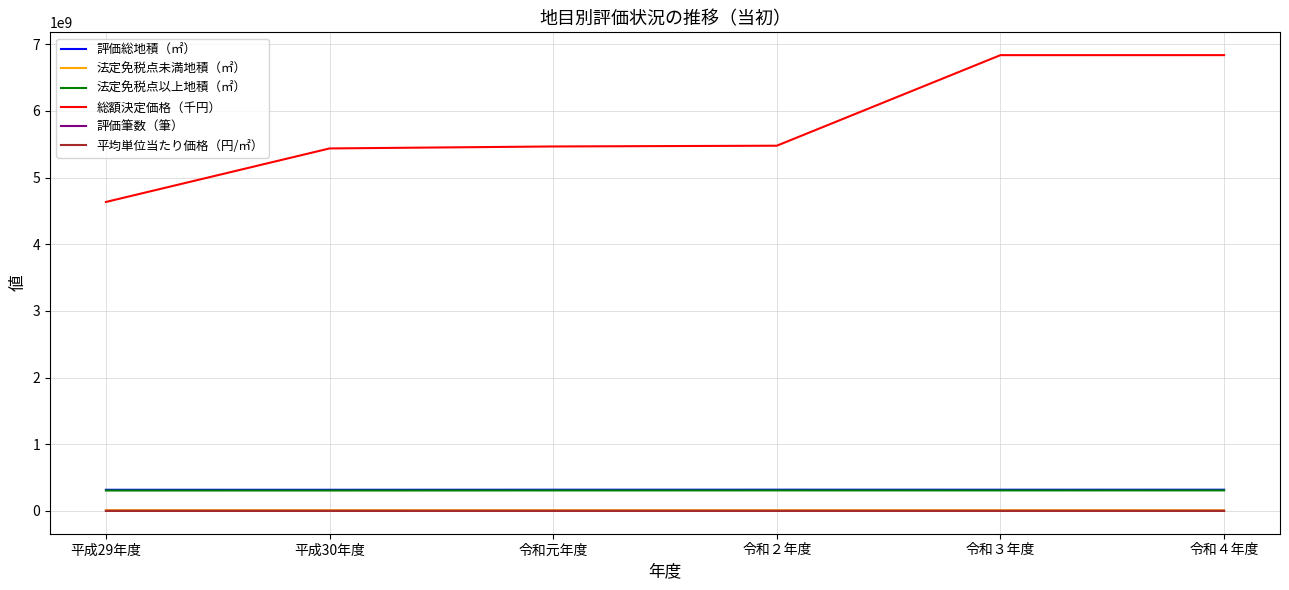

Which series has the largest total across all categories?

総額決定価格（千円）